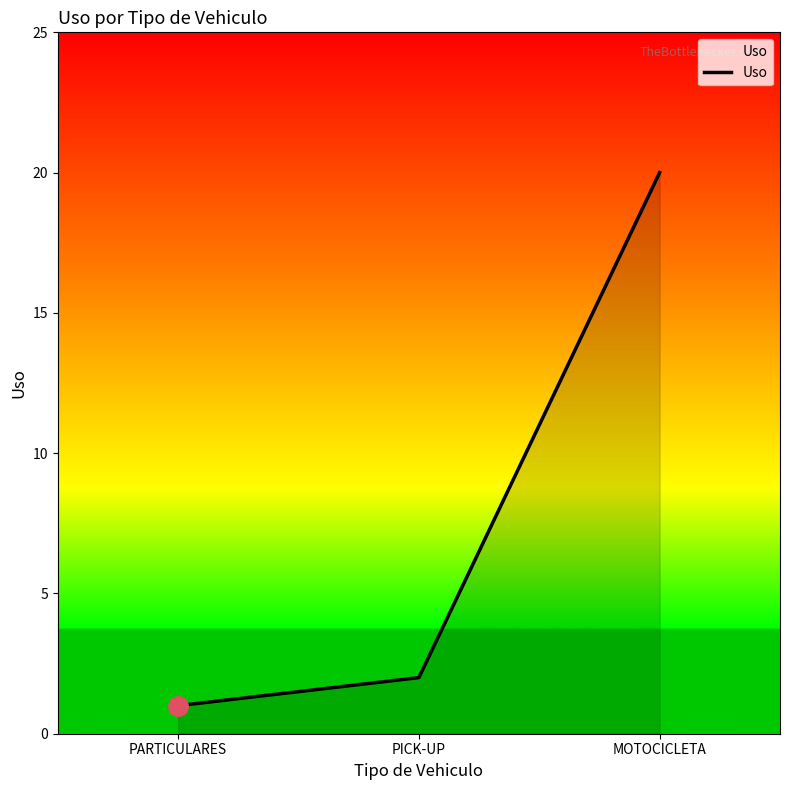

What is the maximum value shown in the chart?

20